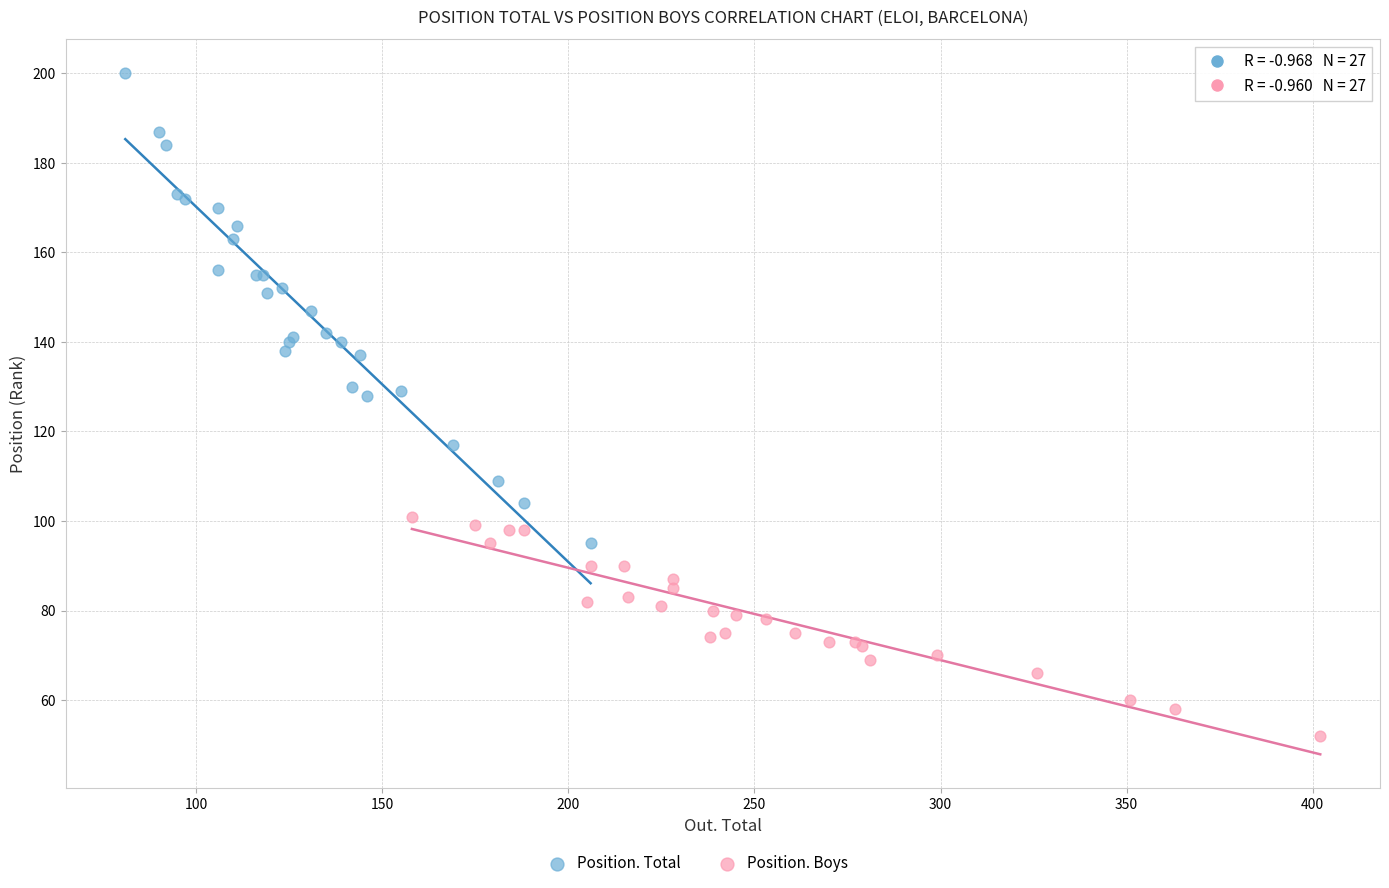

Which series reaches the maximum Y coordinate?

Position. Total